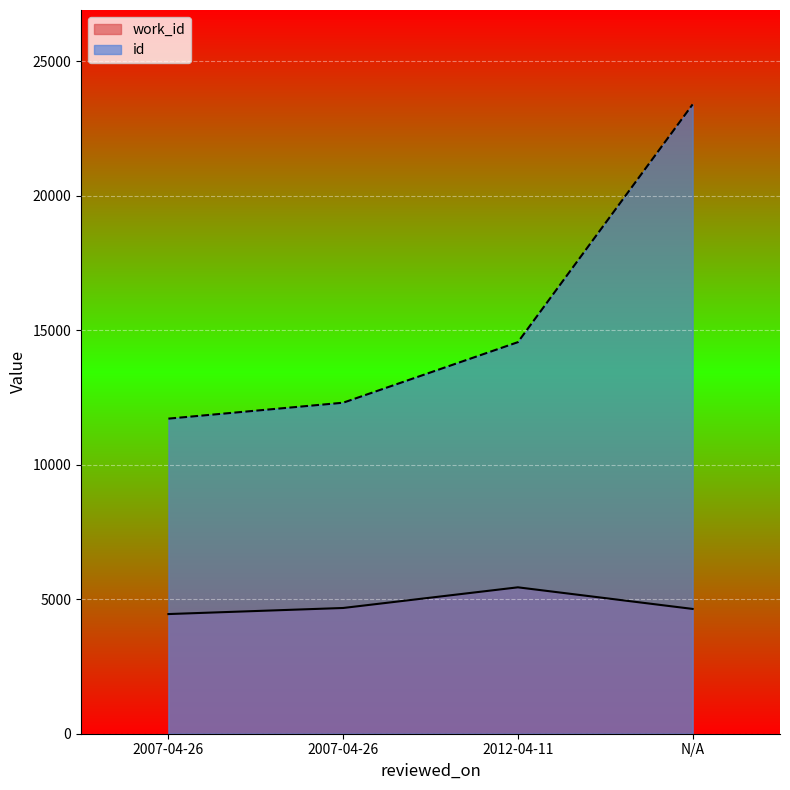

Which series has the widest spread of values?

id